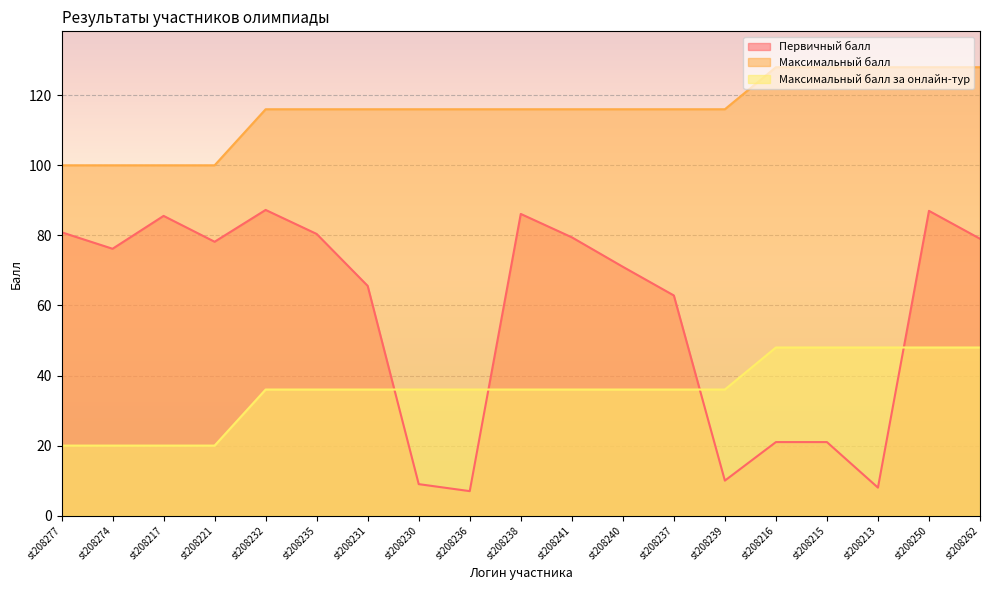

What is the highest value of the Максимальный балл series?

128.0